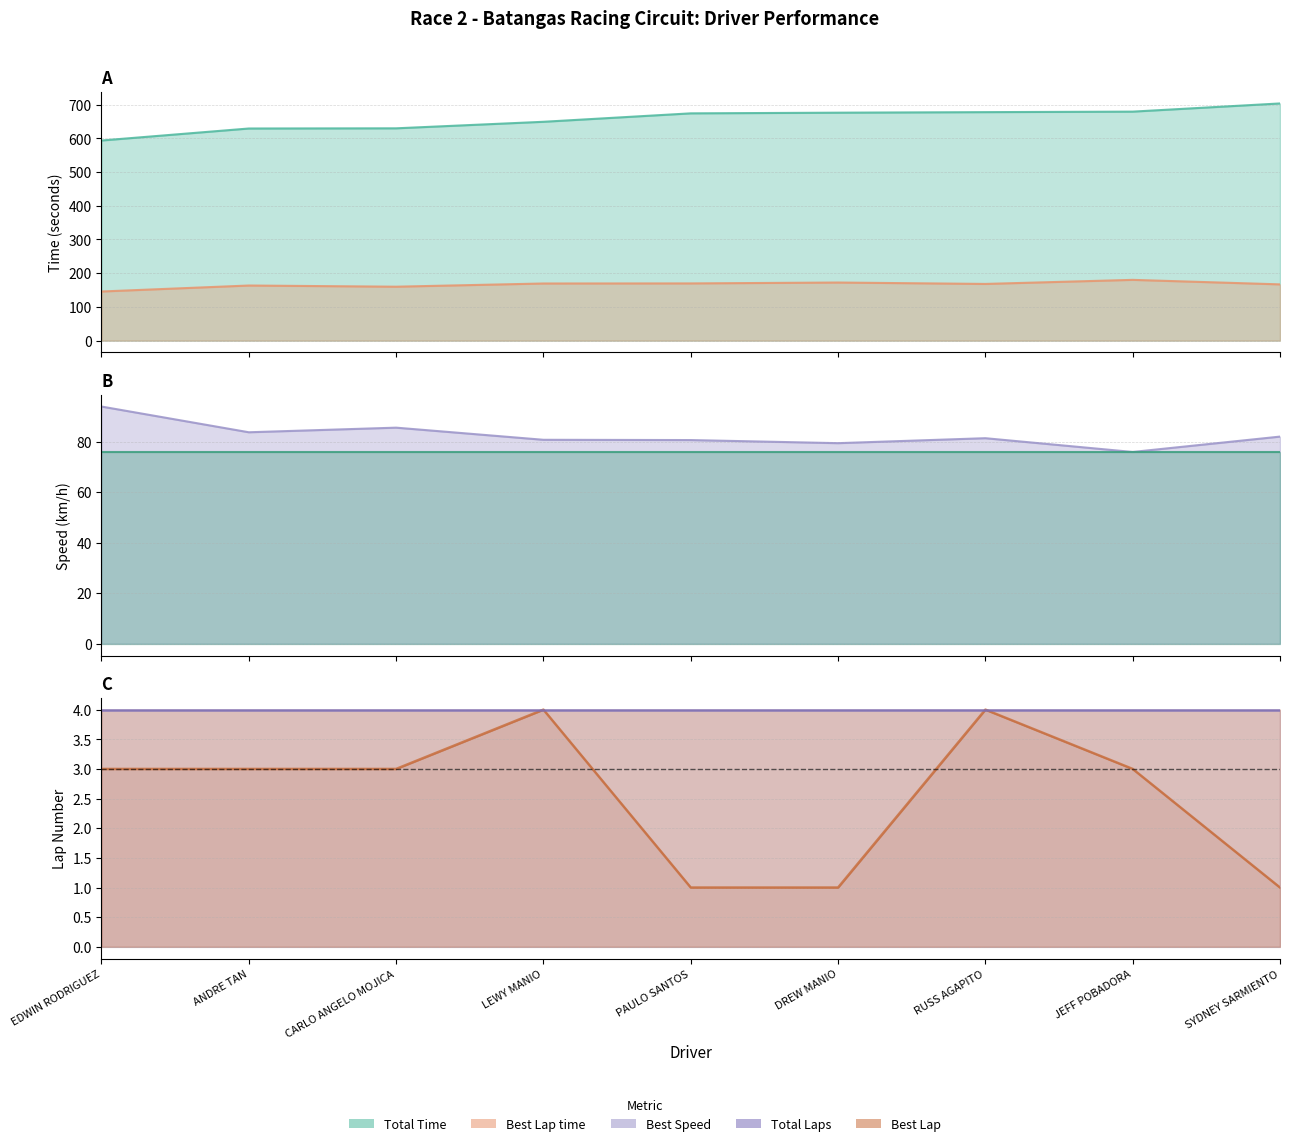

True or false: Best Lap and Best Lap time cross at least once.

False